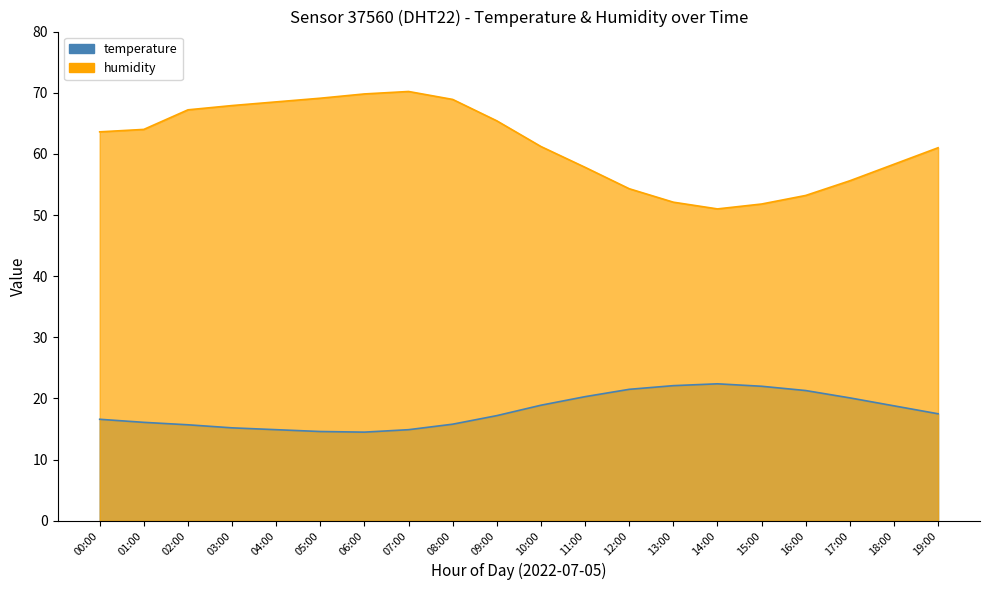

Which series has the largest total across all categories?

humidity